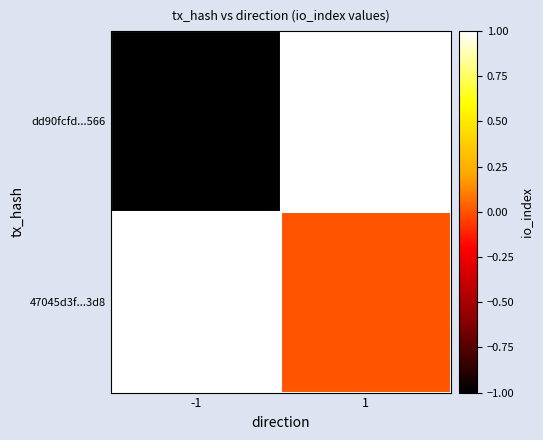

Count the number of data series in this chart.

2